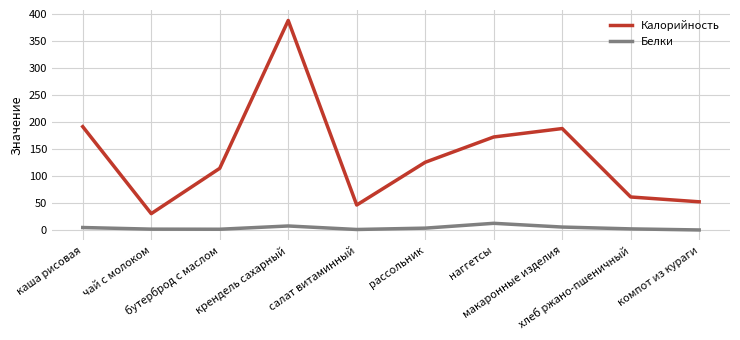

List the series in order of their peak value, highest first.

Калорийность, Белки